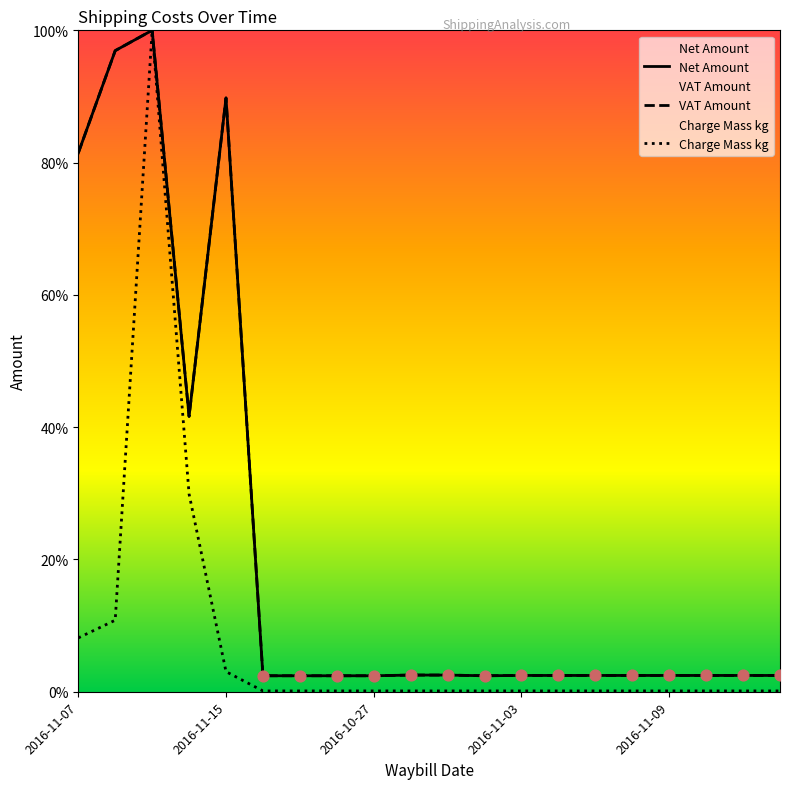

At which category is the sum across all series the highest?

2016-11-22